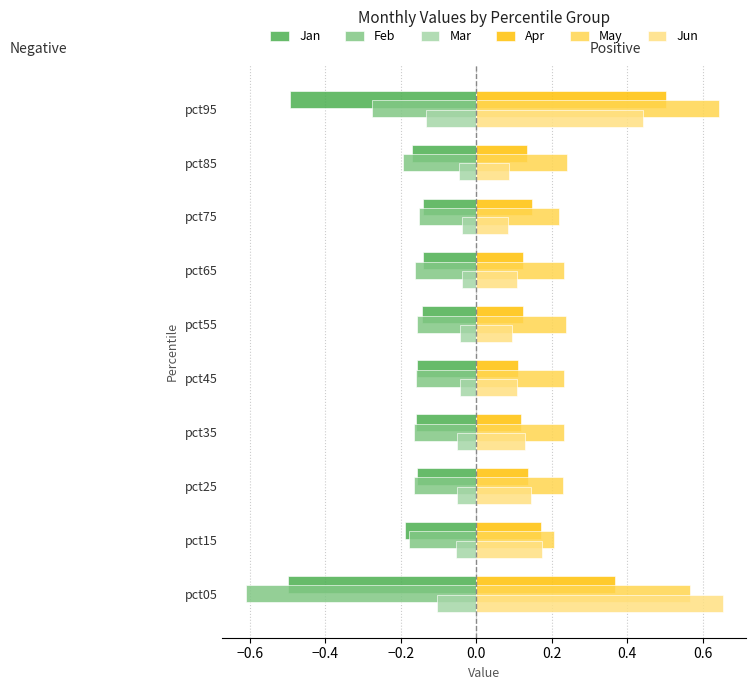

What is the difference between the maximum and minimum values in the Feb series?

0.5